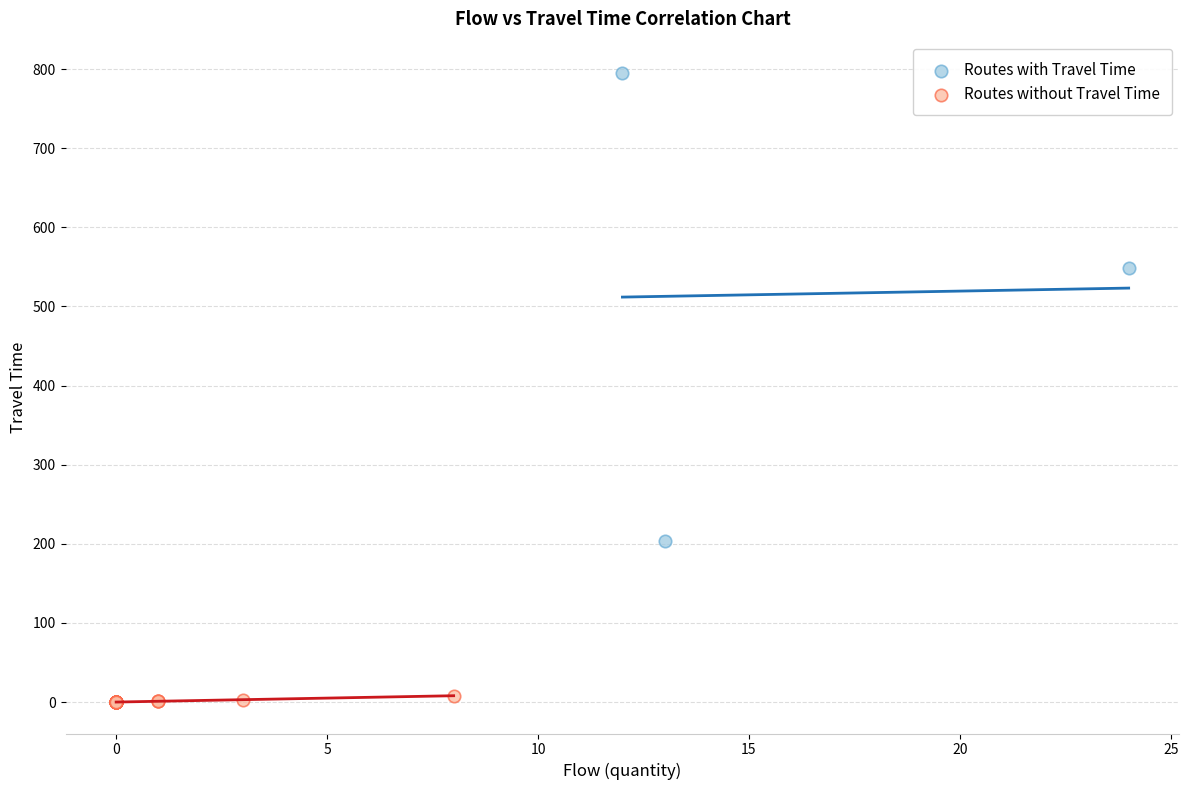

Which series contains the highest Y value?

Routes with Travel Time